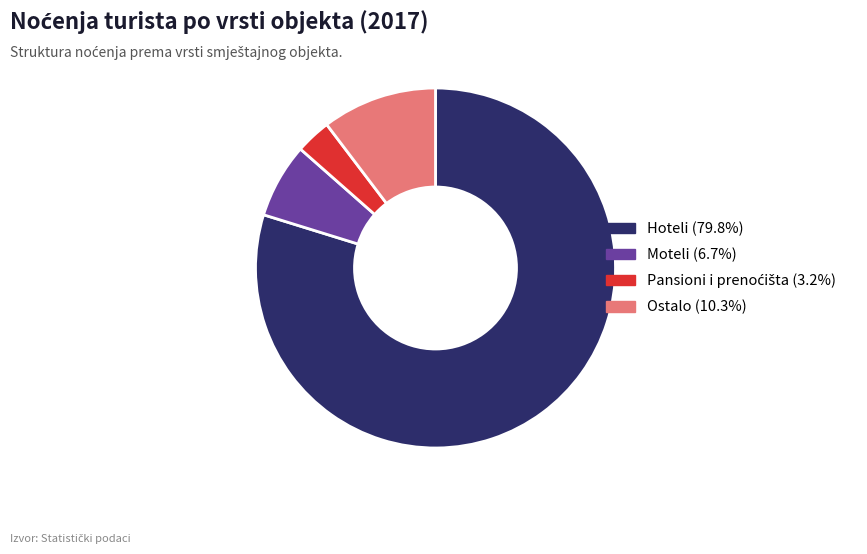

Is it true that Moteli is 13% of the pie?

False